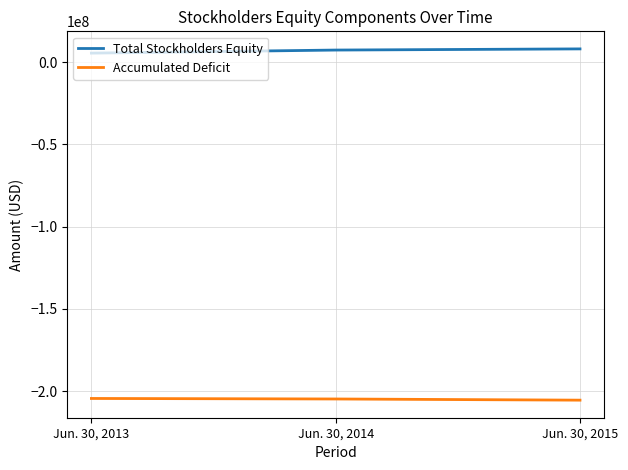

Count the number of categories in the chart.

3